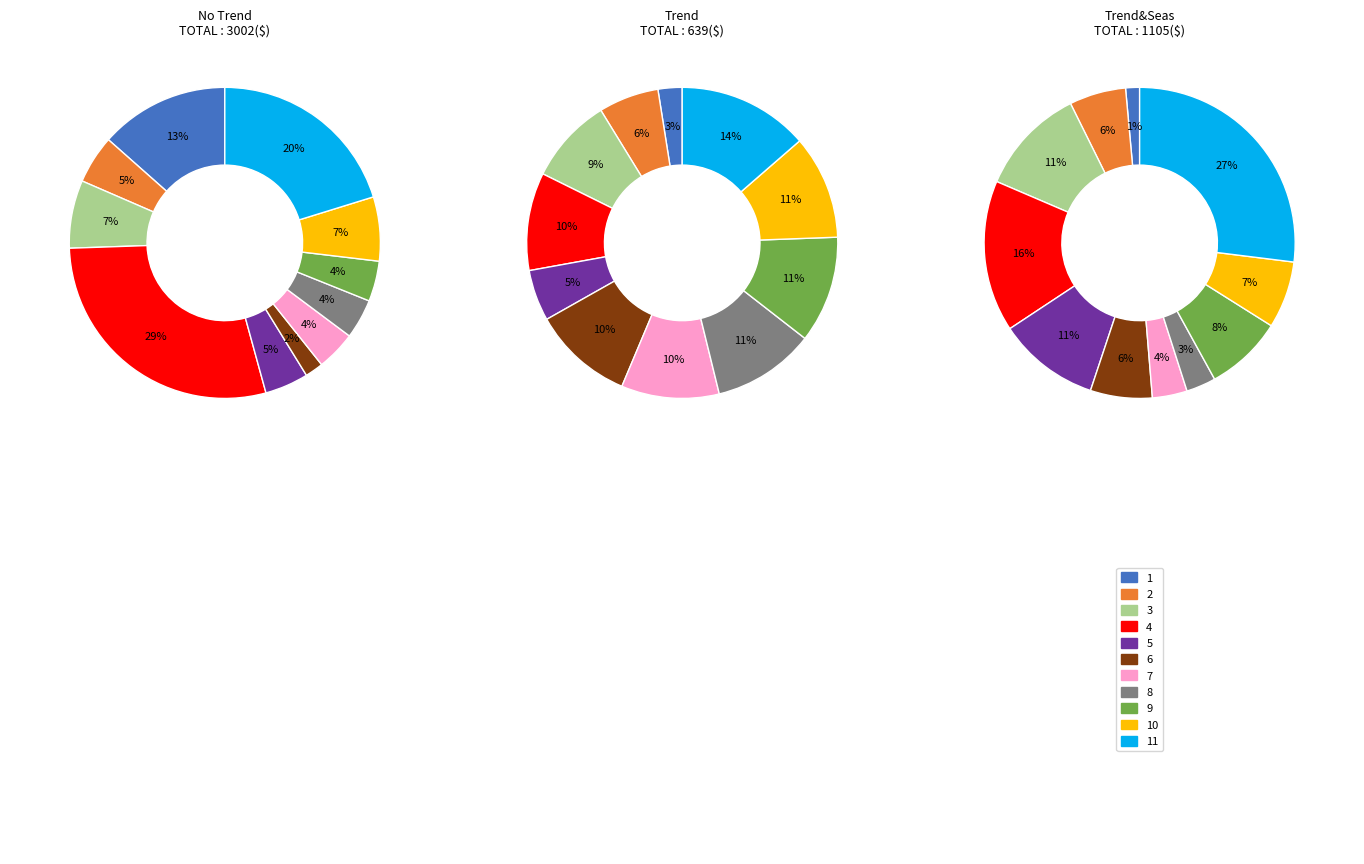

Which series changed the most between 3 and 8?

Trend&Seas